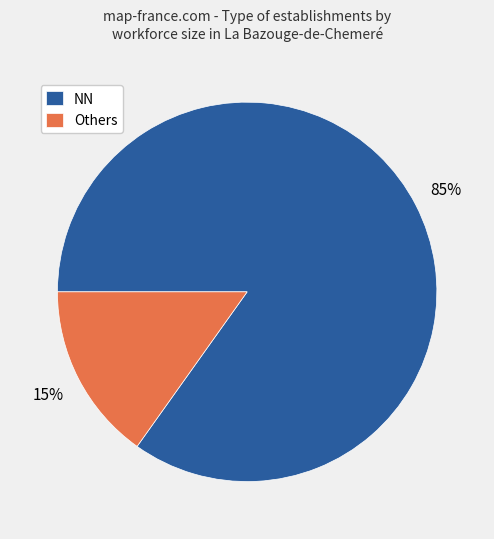

How many segments does this pie chart have?

2